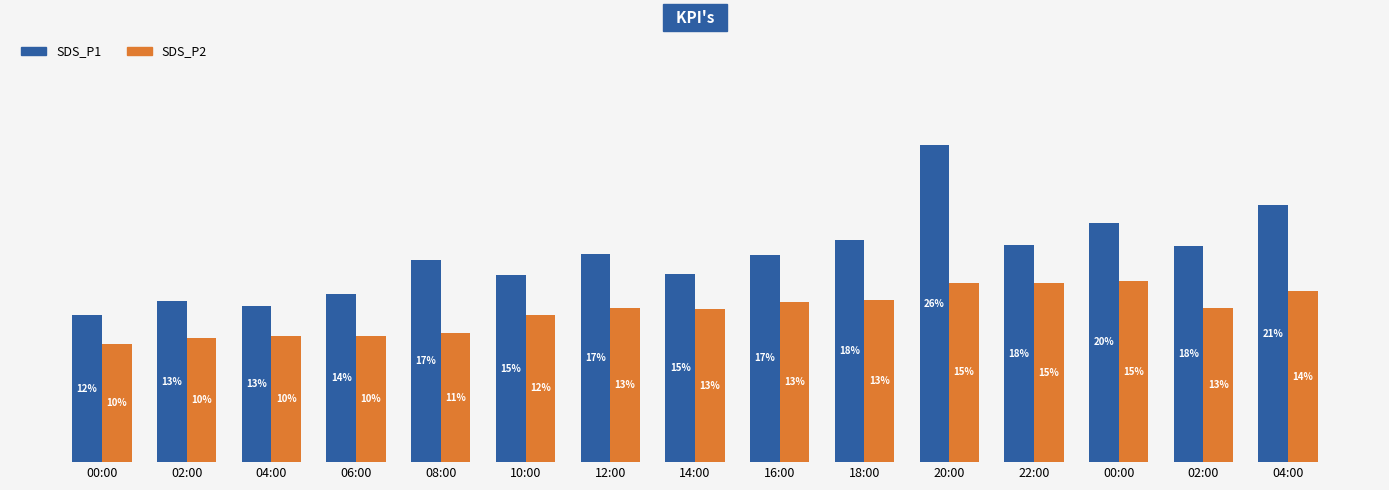

True or false: SDS_P2 has a value of 14.7 at 22:00.

True